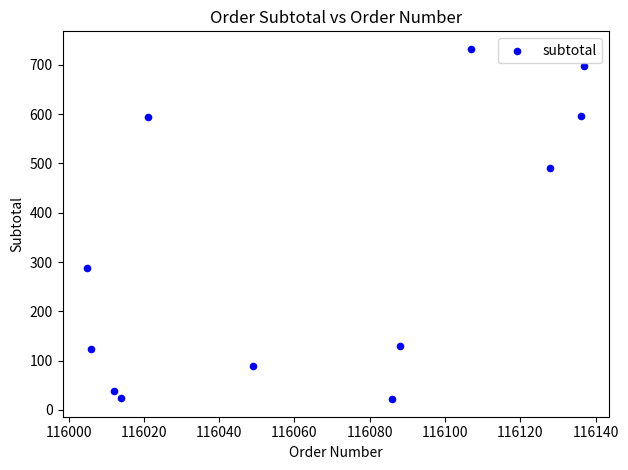

What Y value in the scatter plot is closest to 377?

287.4